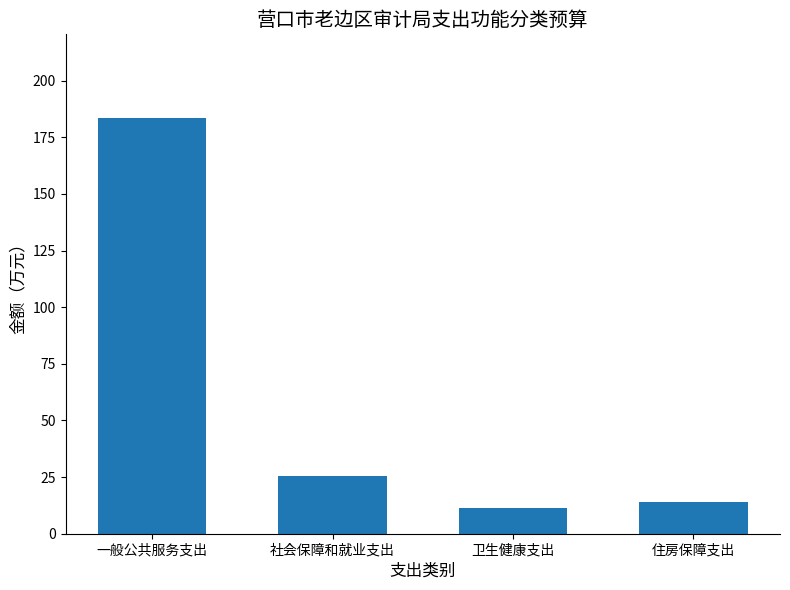

Where does the data first go above 25?

一般公共服务支出